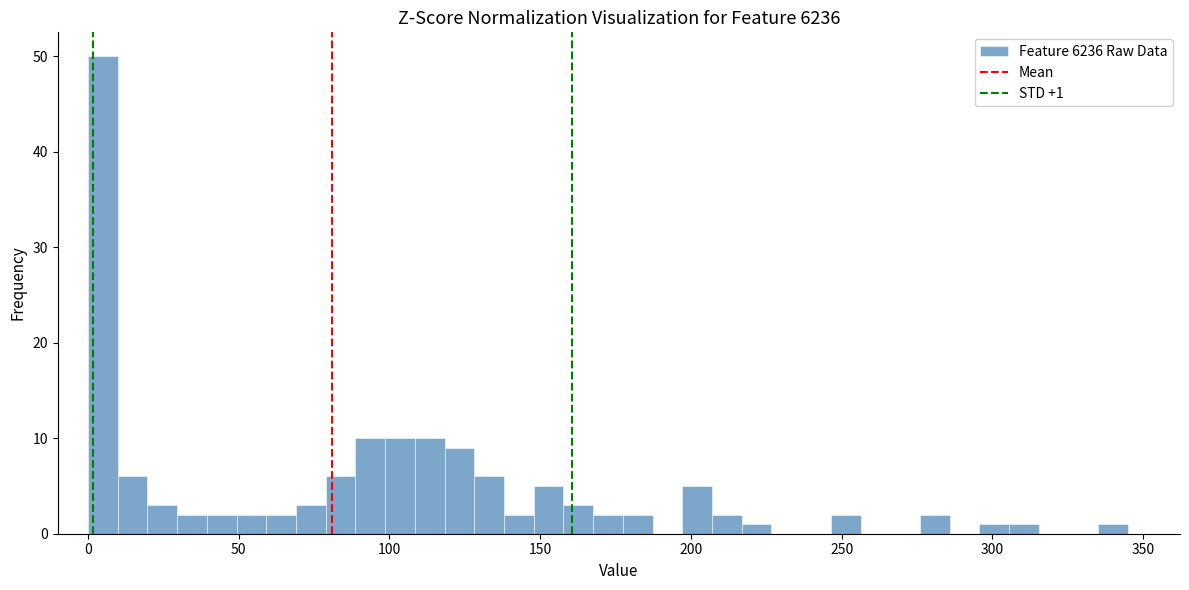

Read against the x-axis, roughly where is the centre of the tallest bar?

5